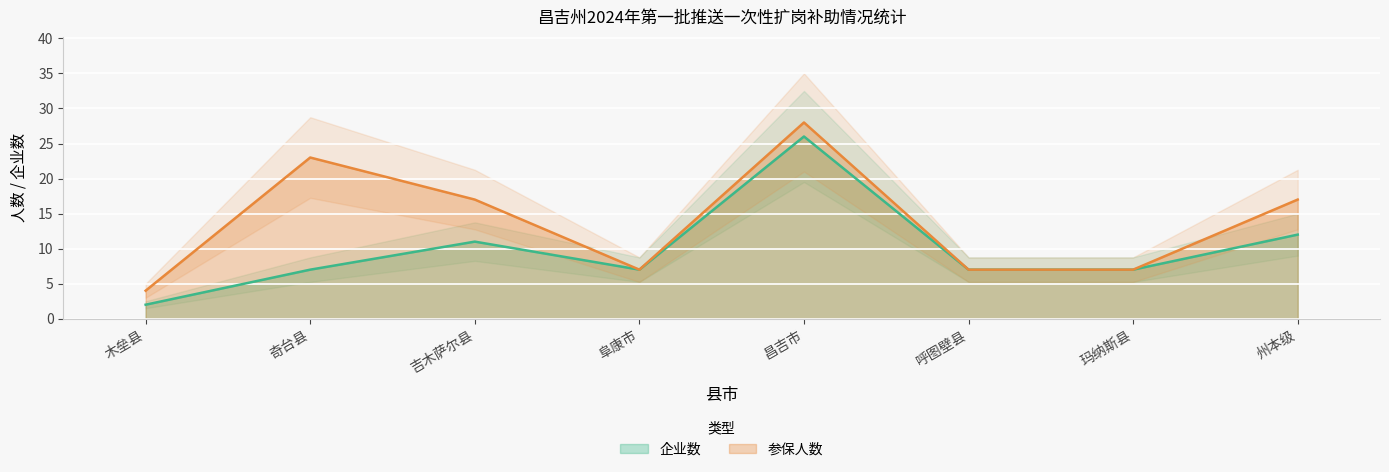

True or false: 企业数 and 参保人数 intersect in this chart.

False